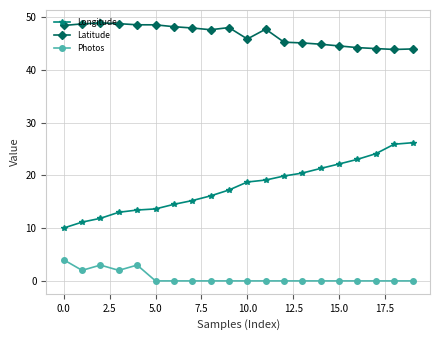

What are all the series names shown in the legend?

Longitude, Latitude, Photos